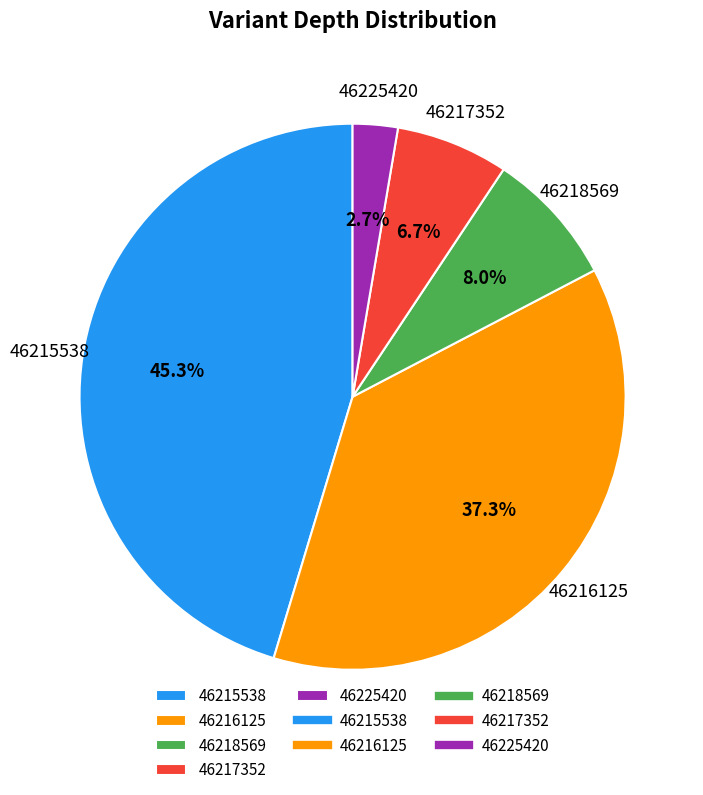

Is 46225420 the majority of the pie?

No